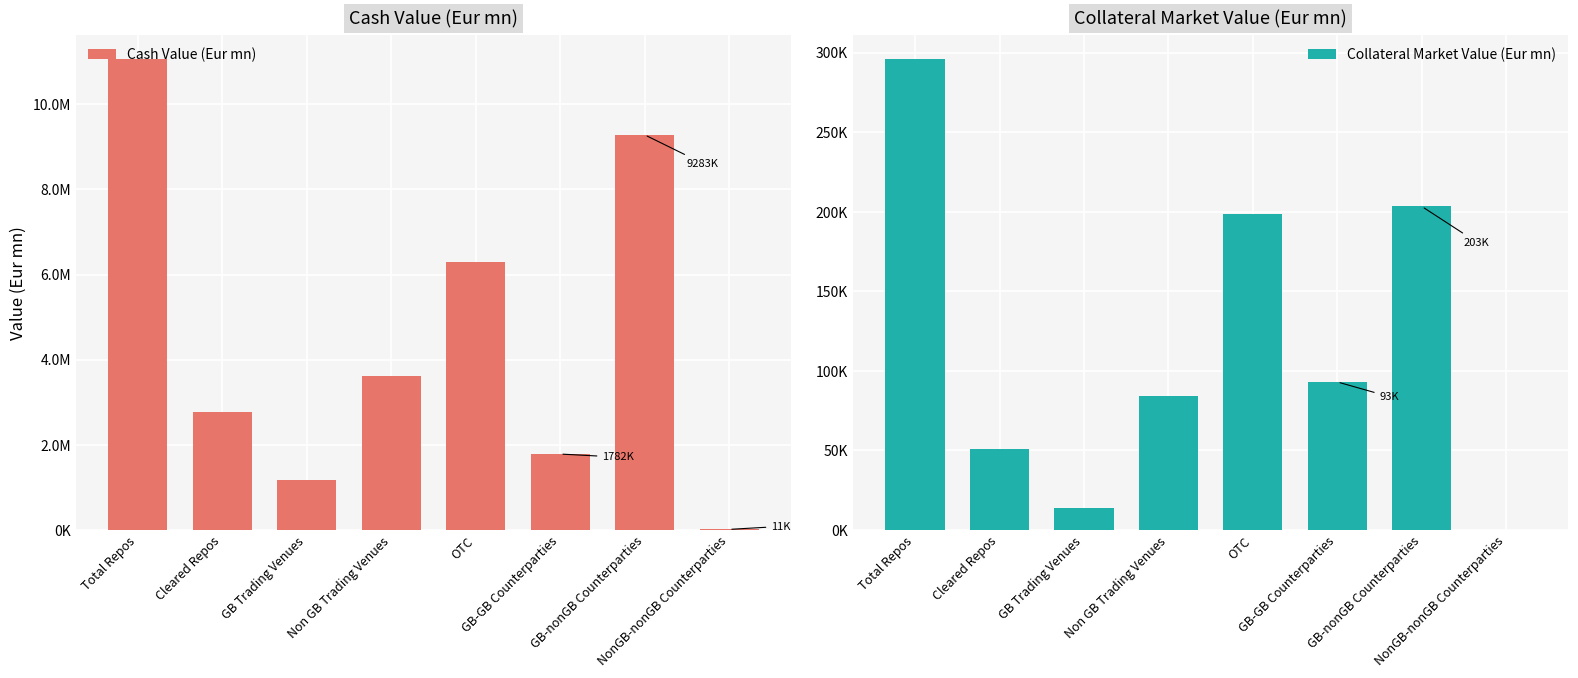

List the labels in order of Cash Value (Eur mn) value, largest first.

Total Repos, GB-nonGB Counterparties, OTC, Non GB Trading Venues, Cleared Repos, GB-GB Counterparties, GB Trading Venues, NonGB-nonGB Counterparties